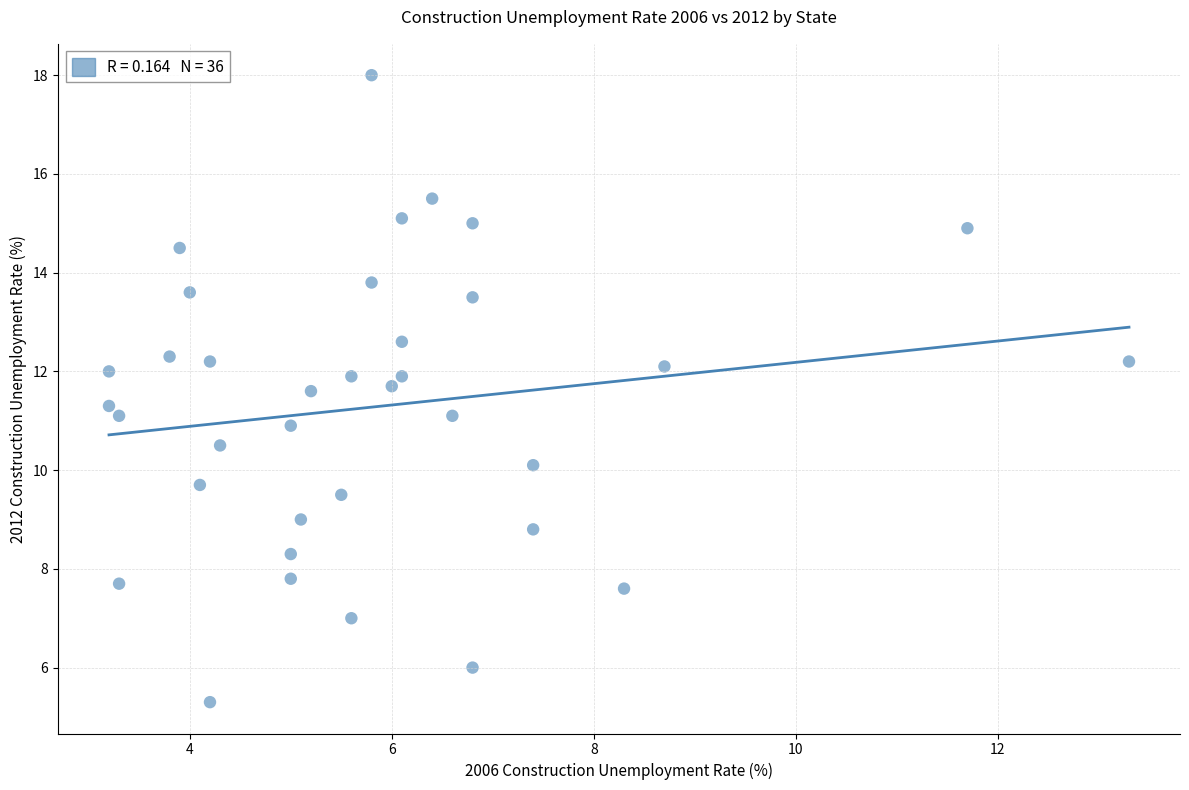

What is the range of Y values (max minus min)?

12.7